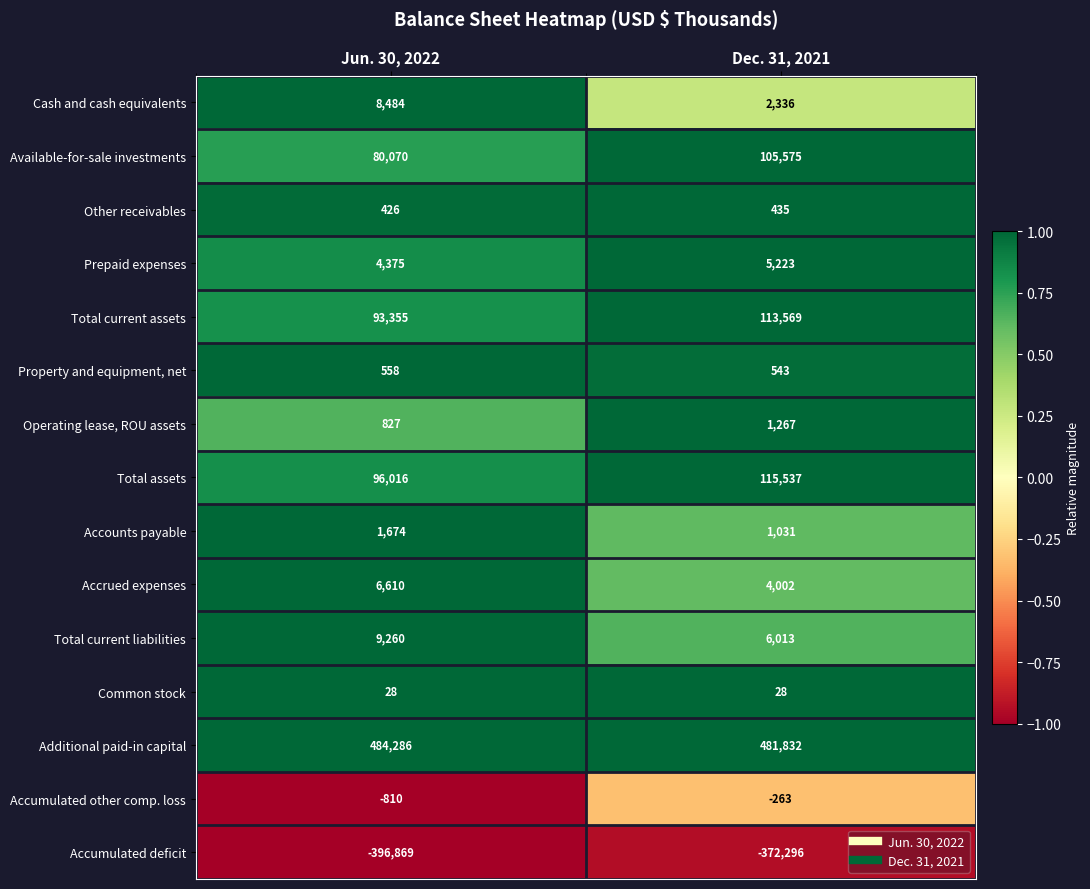

What is the difference between the maximum and minimum values in the Prepaid expenses series?

848